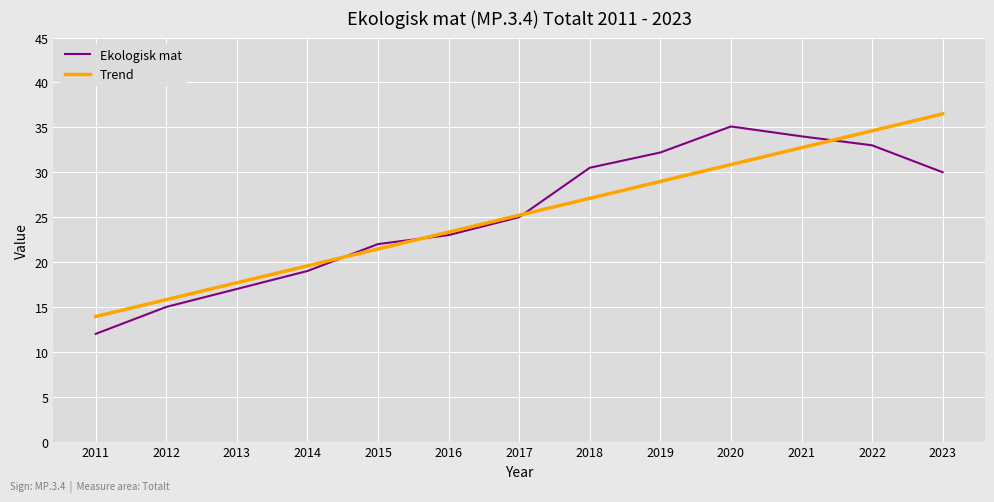

Where do Trend and Ekologisk mat first cross each other?

2014 and 2015